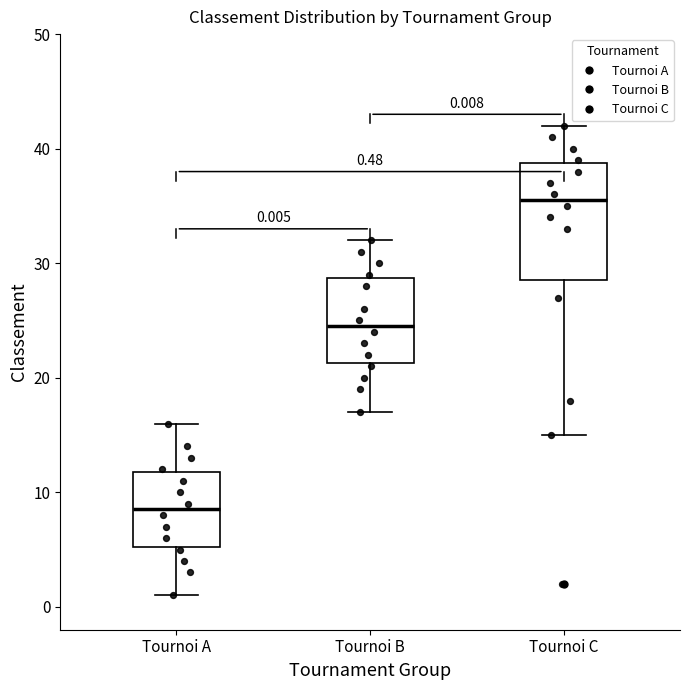

Comparing the boxes themselves (not the whiskers), which one is the tallest?

Tournoi C